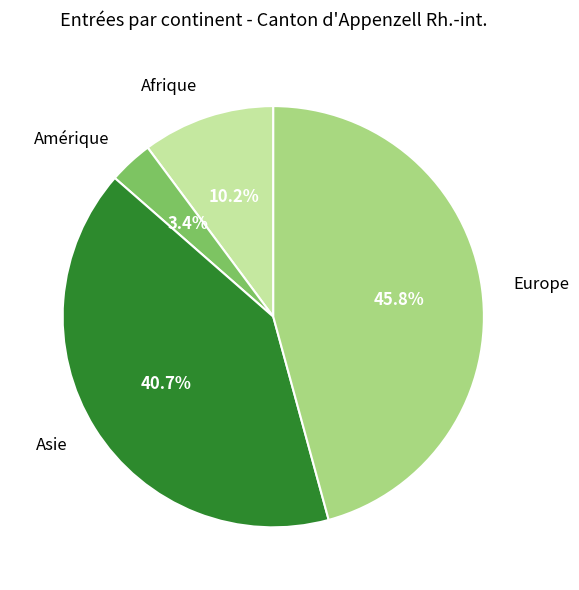

What is the ratio of the value at Europe to the value at Amérique?

13.5